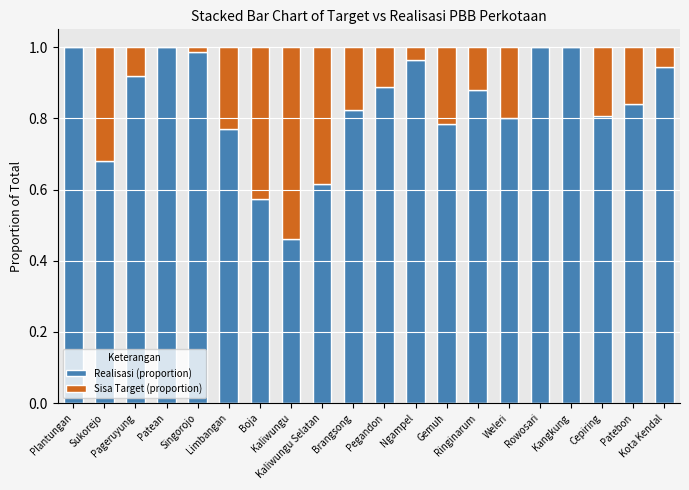

What position from the right is Limbangan?

15